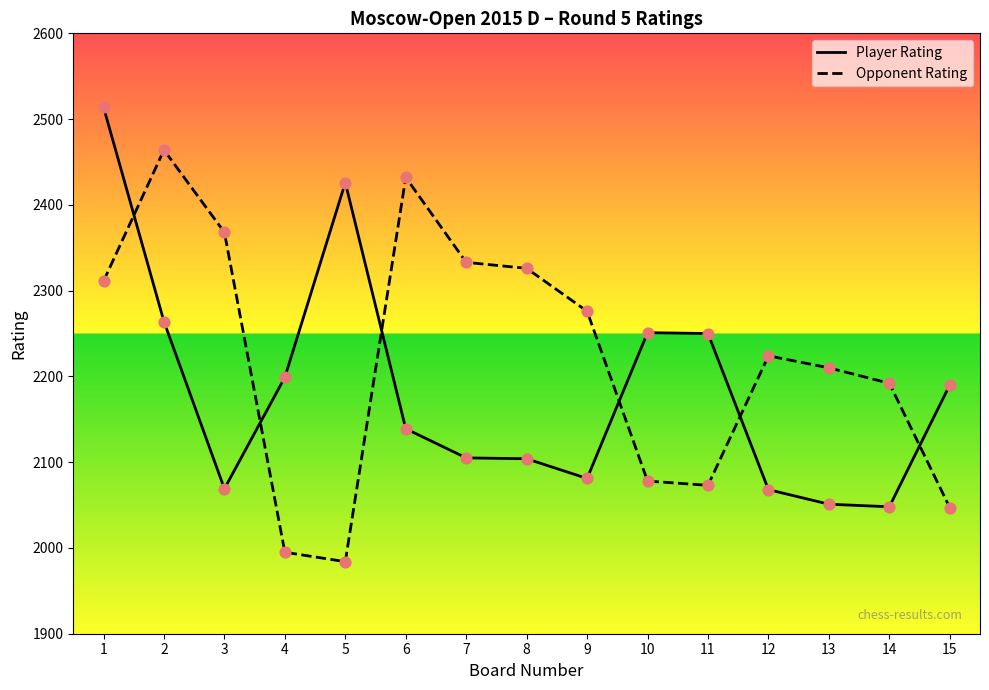

Which series reaches the minimum Y coordinate?

Opponent Rating